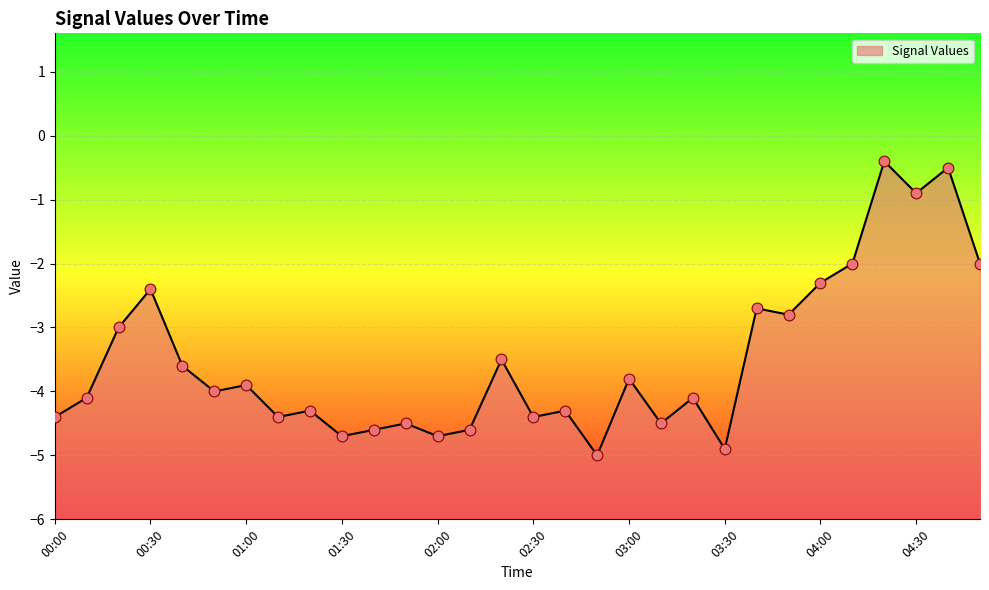

What is the change in value from 01:30 to 03:20?

+0.6